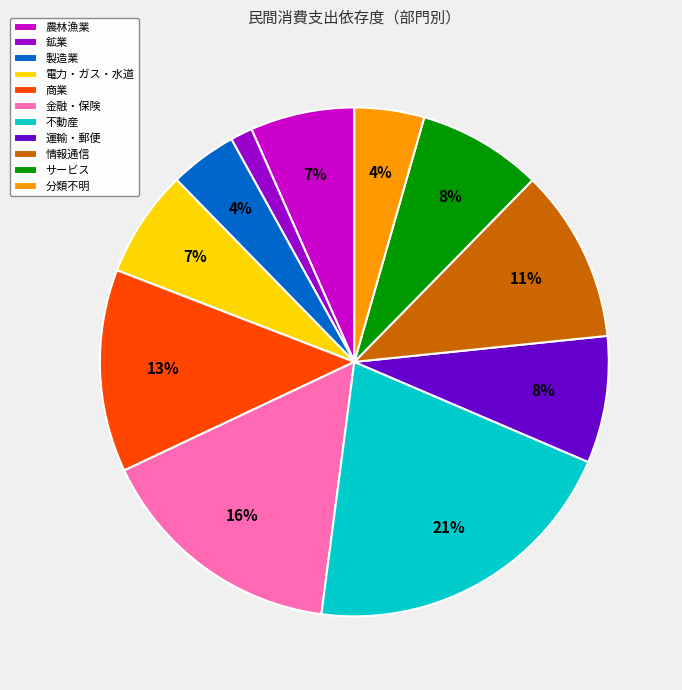

Count the number of slices in the pie.

11